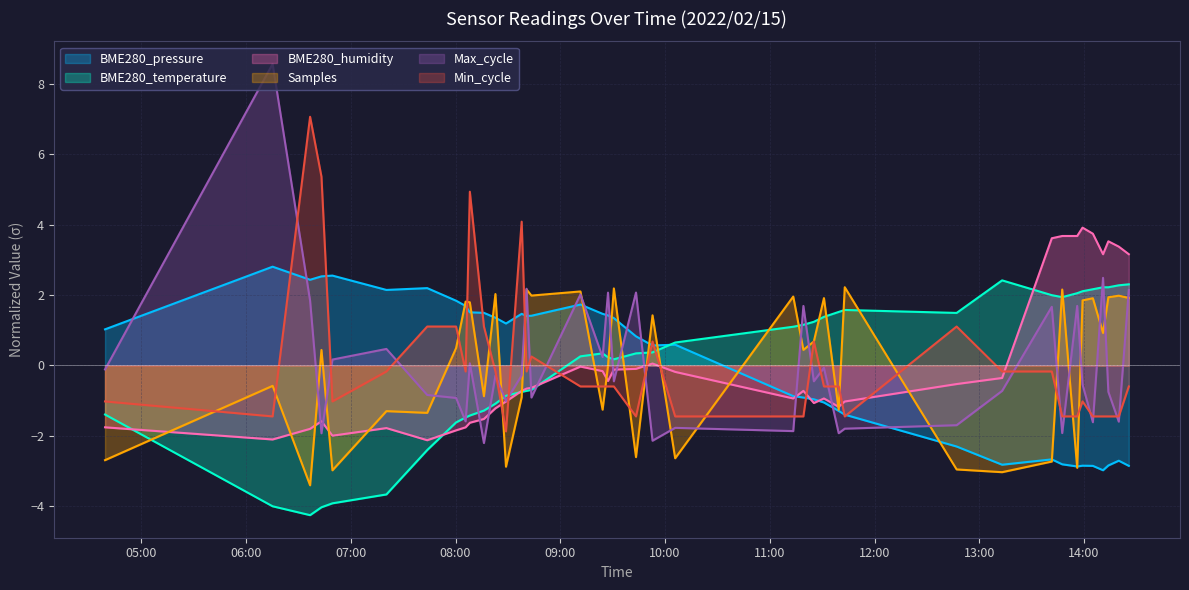

What is the maximum value for BME280_pressure?

2.8